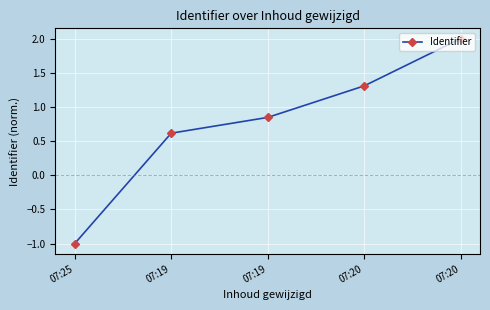

Reading right to left, extract all data points from this chart.

2.0	1.3	0.8	0.6	-1.0